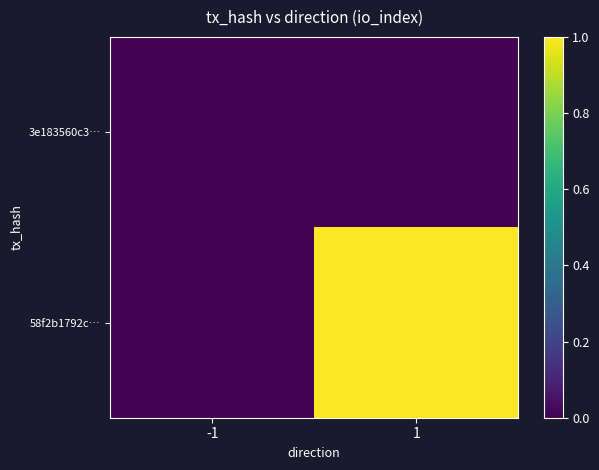

At 1, list the series in order from smallest to largest.

3e183560c3…, 58f2b1792c…